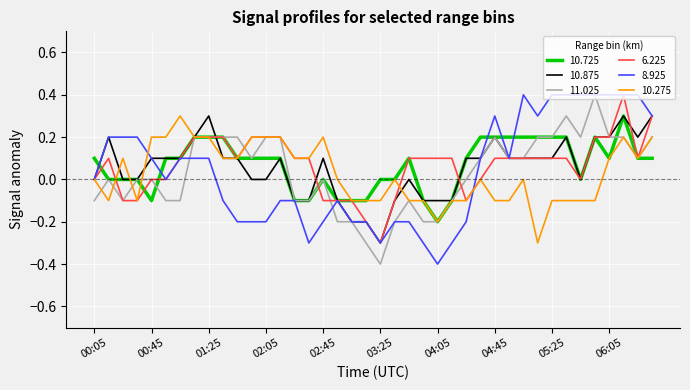

How many series are shown in this chart?

6